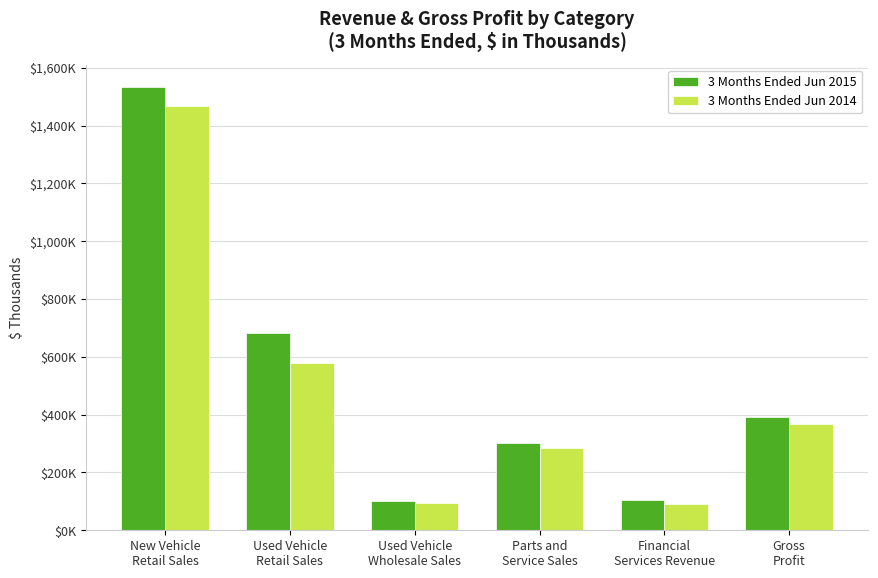

What are all the series names shown in the legend?

3 Months Ended Jun 2015, 3 Months Ended Jun 2014